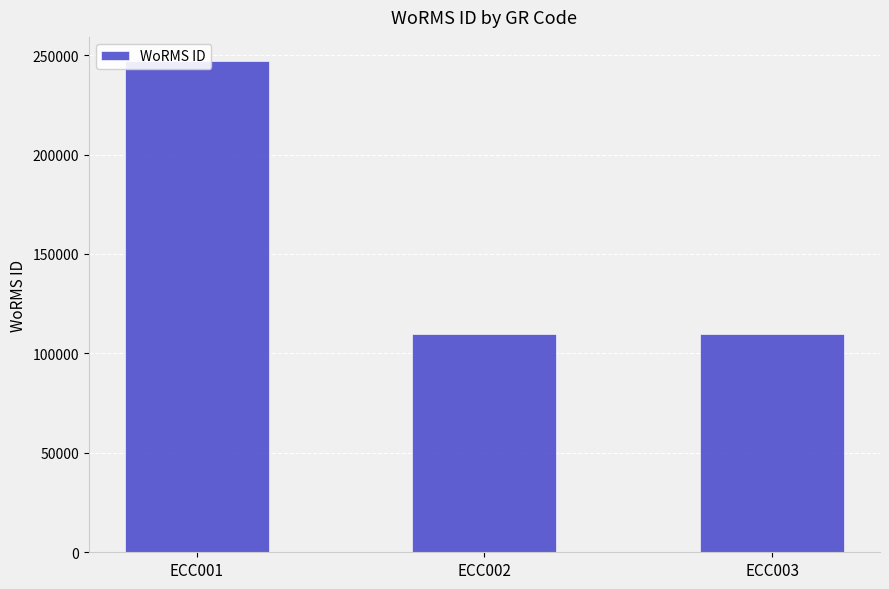

Reading left to right, list all the values displayed in this chart.

246835	109711	109714